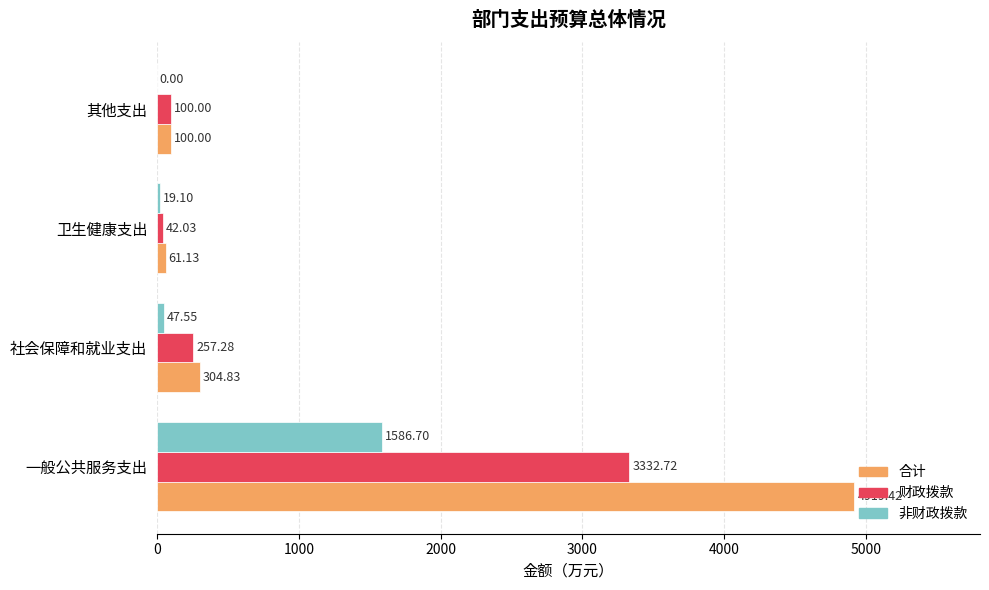

Which series has the widest spread of values?

合计